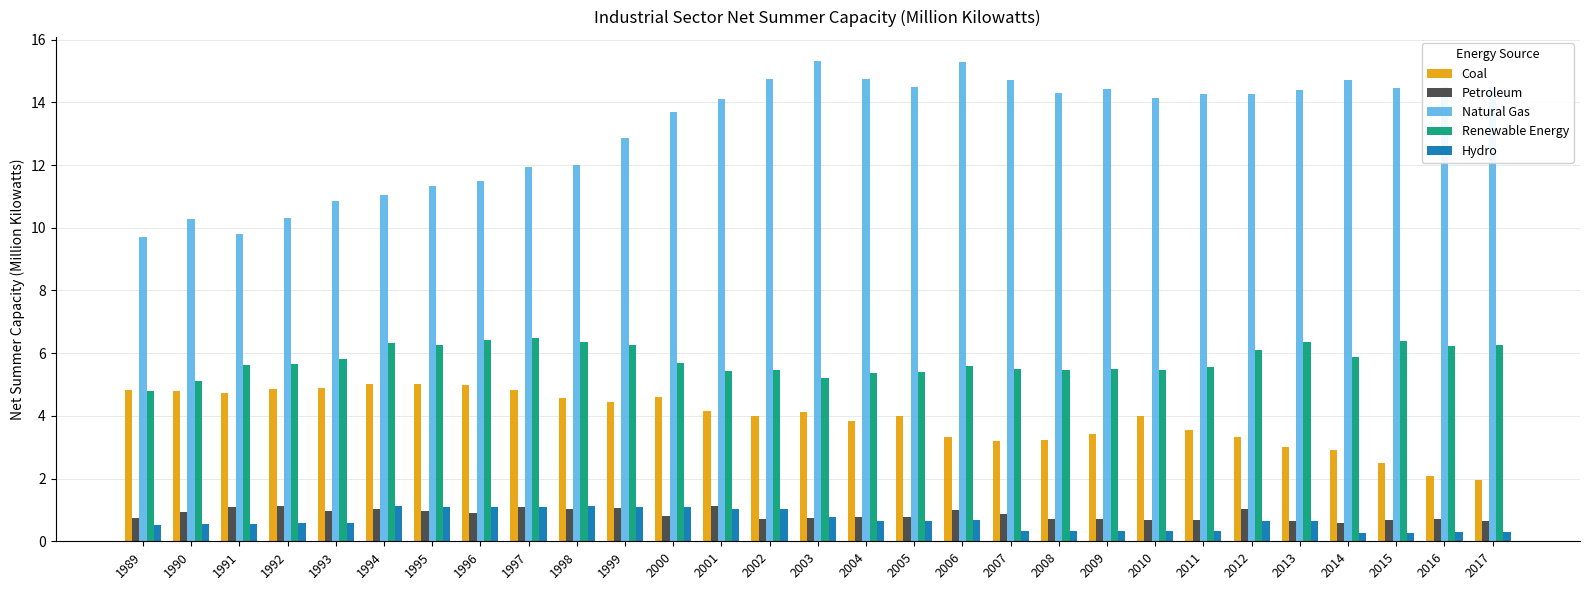

What is the maximum value for Renewable Energy?

6.5